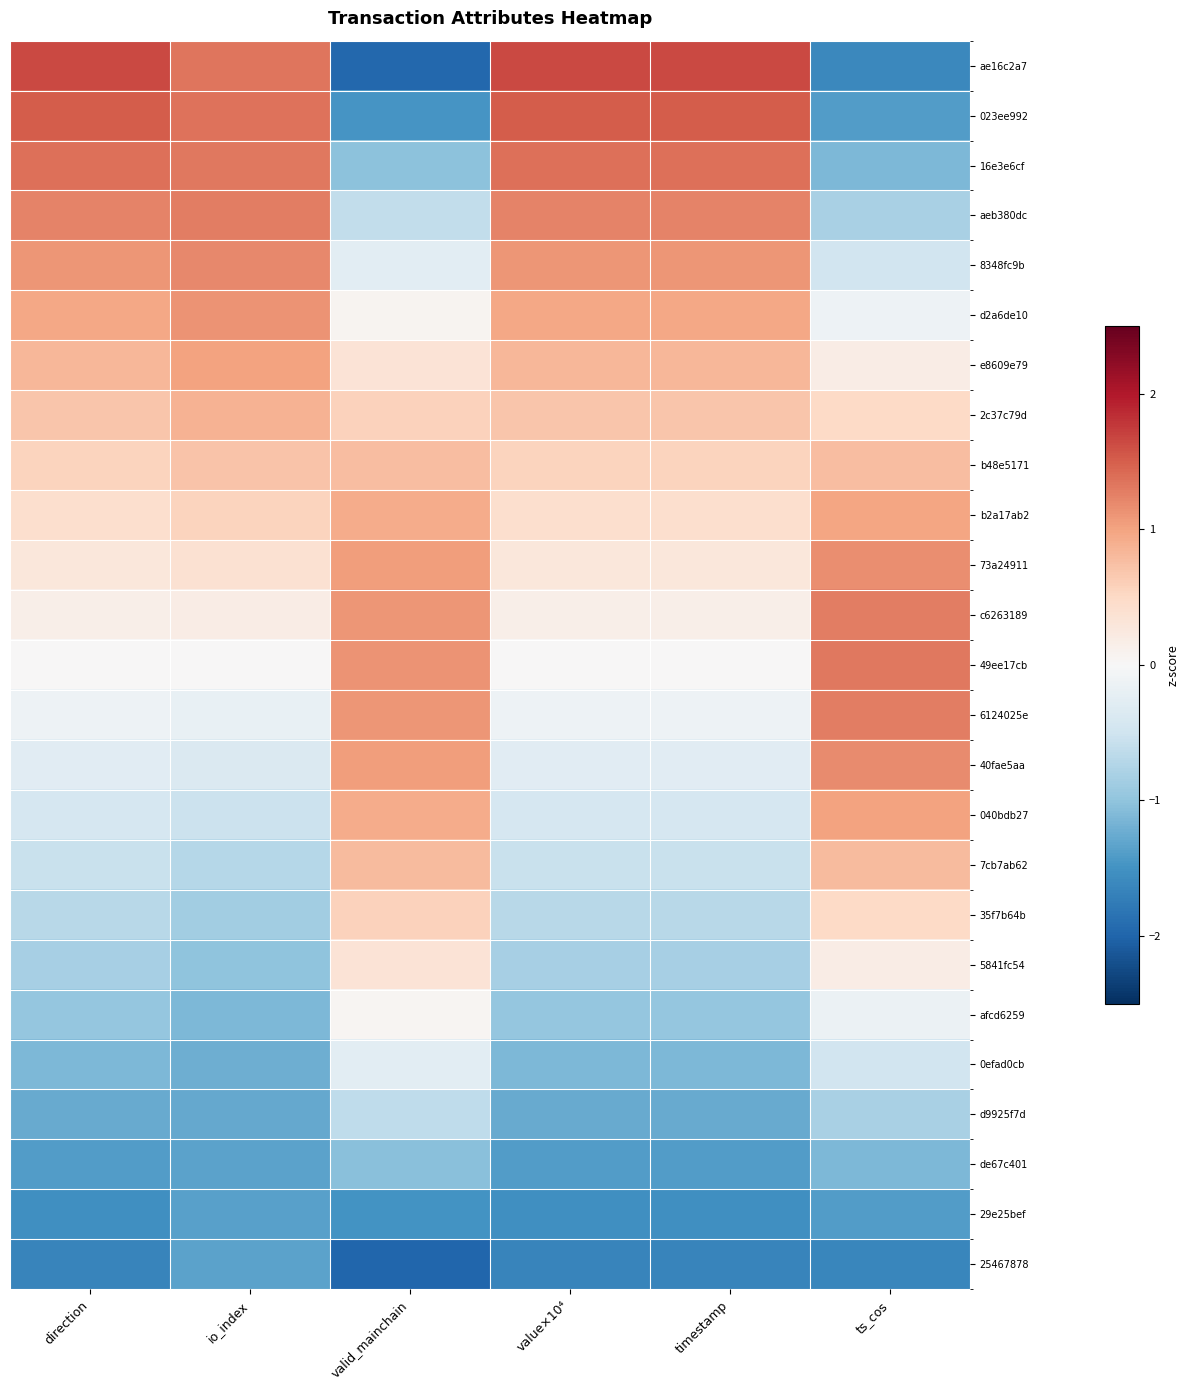

Rank the series by their maximum value, from lowest to highest.

29e25bef, 25467878, de67c401, d9925f7d, 0efad0cb, afcd6259, 5841fc54, 35f7b64b, b48e5171, 7cb7ab62, 2c37c79d, b2a17ab2, e8609e79, 040bdb27, d2a6de10, 73a24911, 40fae5aa, 8348fc9b, c6263189, aeb380dc, 6124025e, 49ee17cb, 16e3e6cf, 023ee992, ae16c2a7